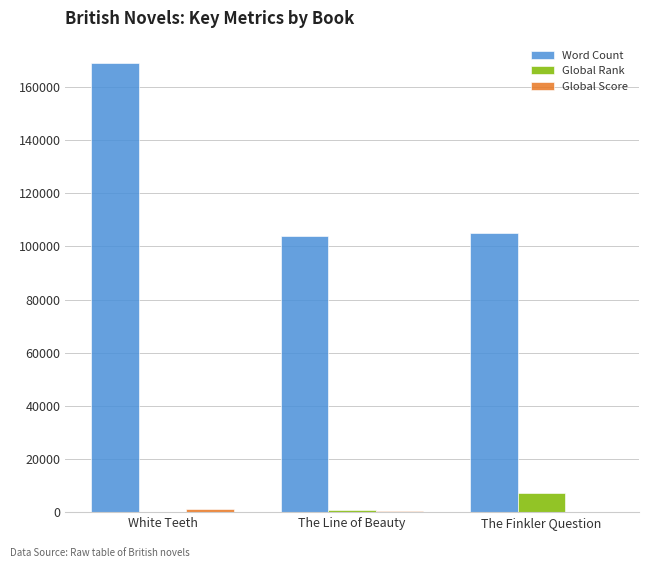

What is the total value across all series at The Finkler Question?

112172